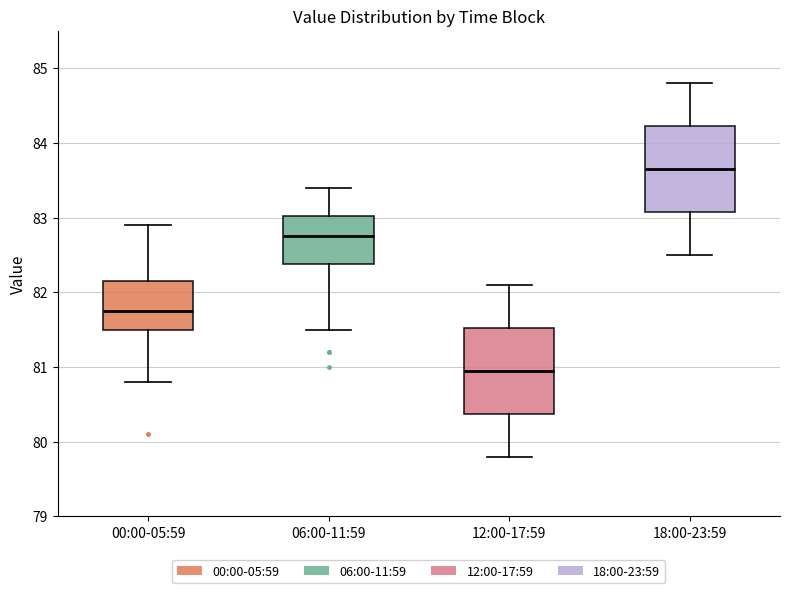

Which box's median line is the lowest?

12:00-17:59